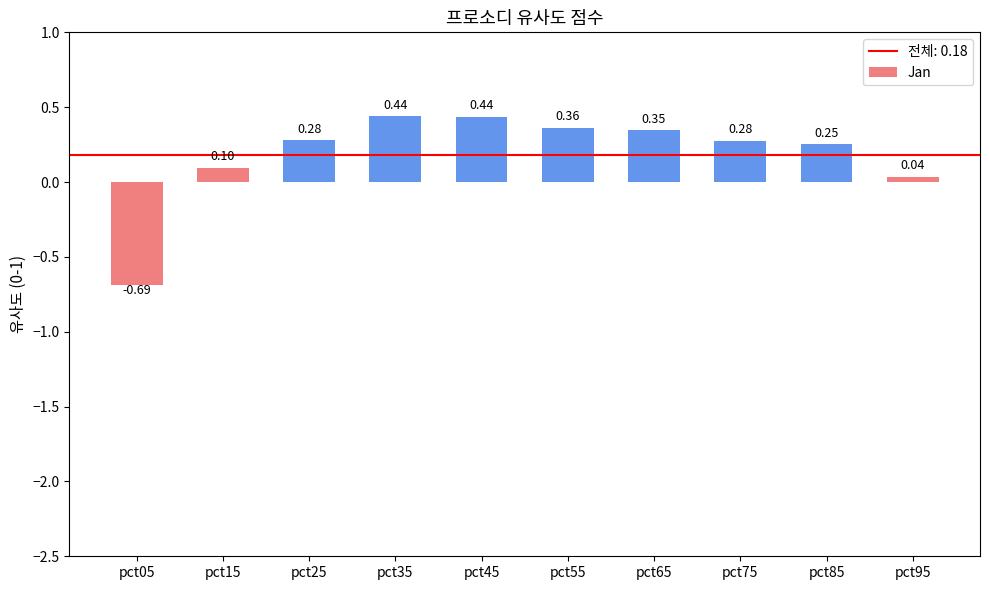

What is the difference between the values at pct15 and pct05?

0.8